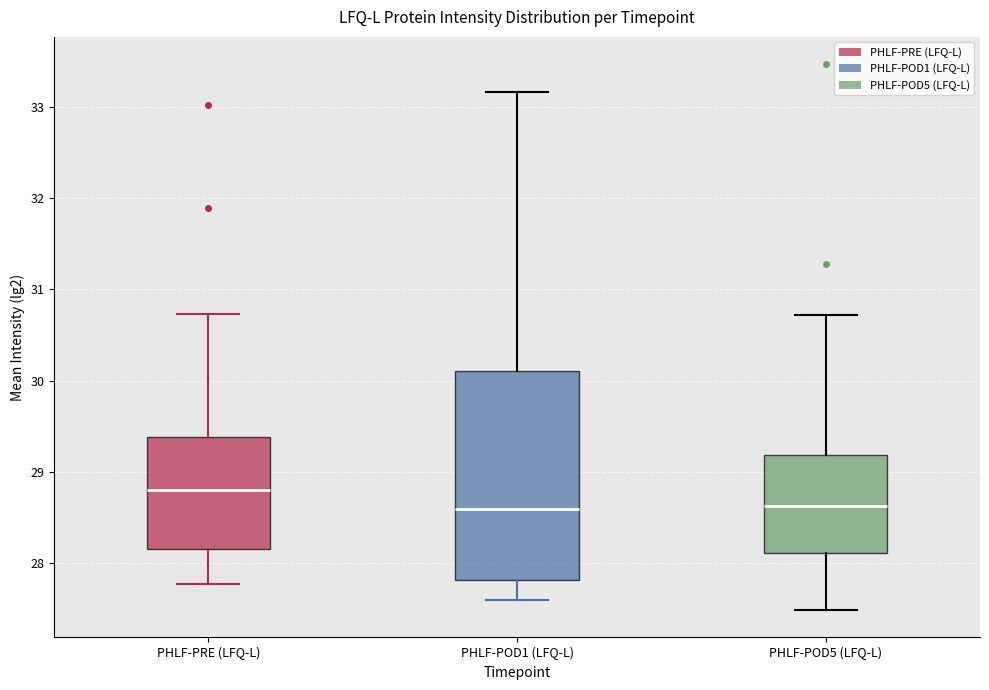

Which box is the tallest, from its lower edge to its upper edge?

PHLF-POD1 (LFQ-L)